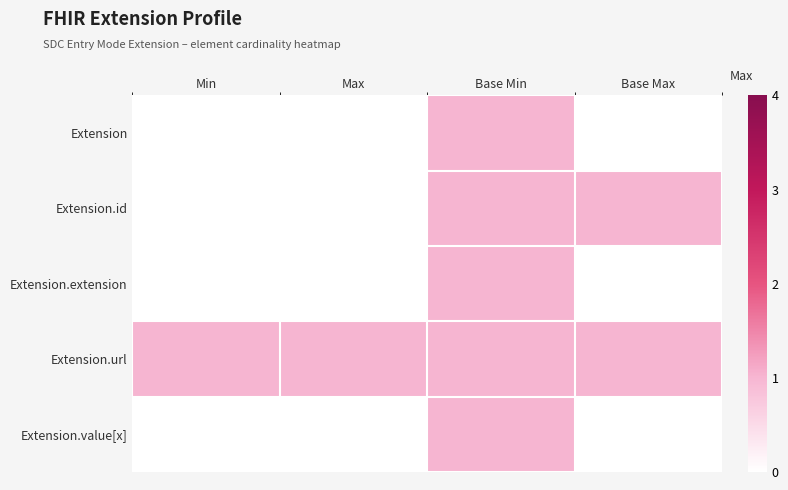

Which series has the largest total across all categories?

Extension.url